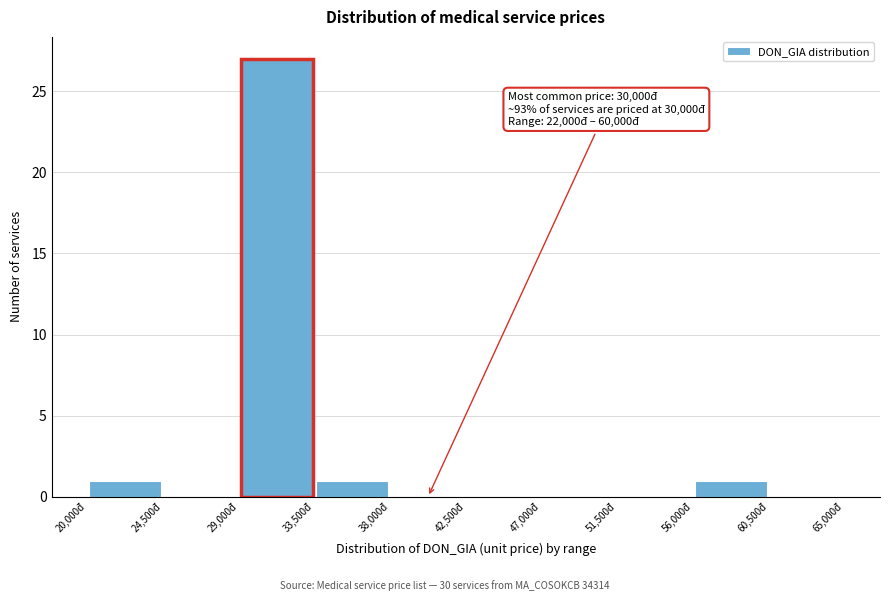

Over which range of the x-axis is the bar tallest?

29000 to 33500